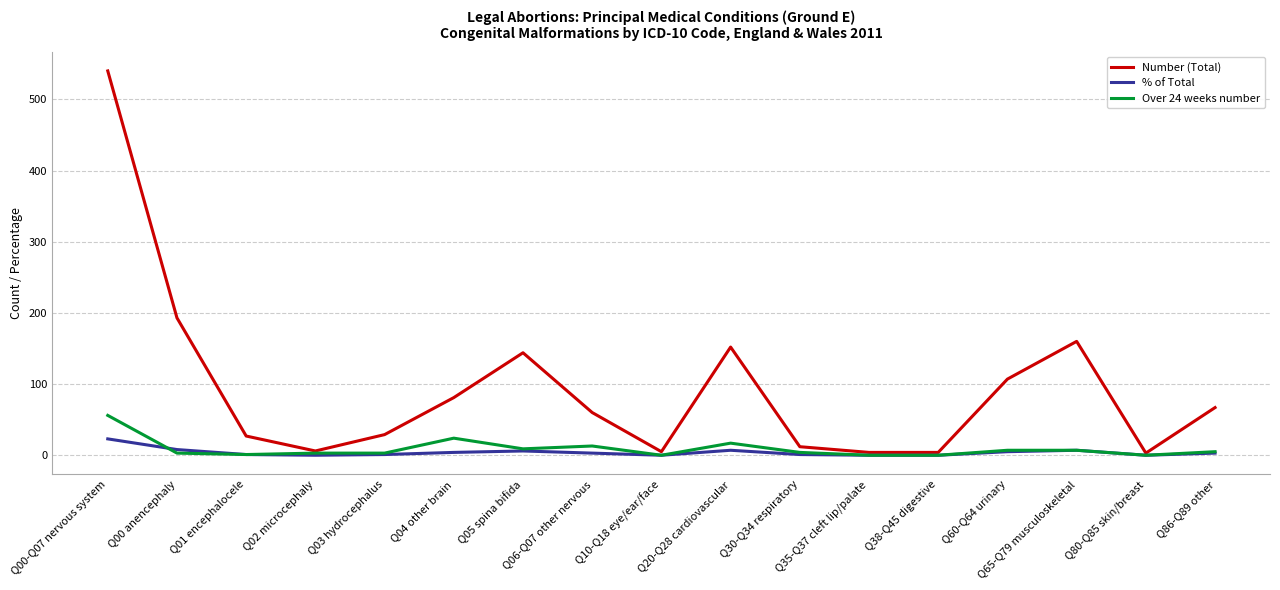

What is the sum of all % of Total values?

69